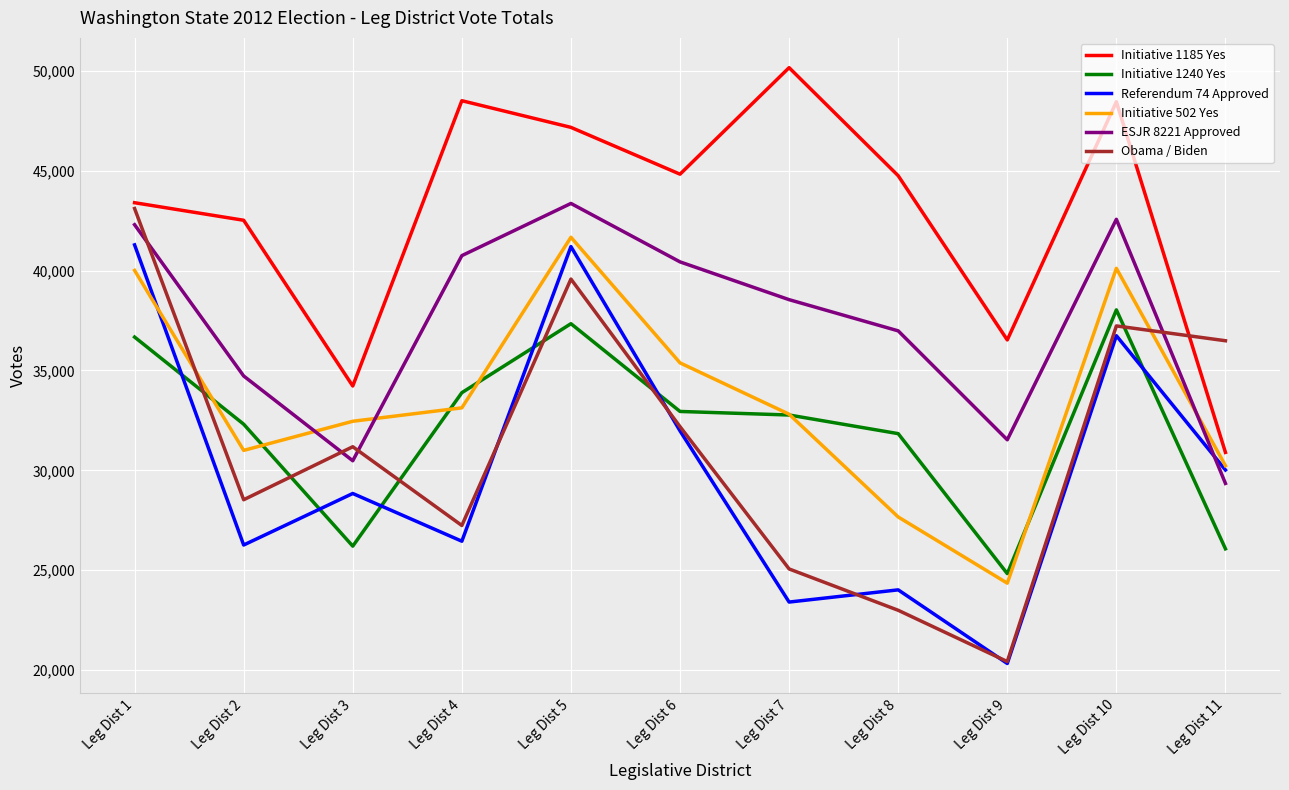

The value of Referendum 74 Approved at Leg Dist 10 is 15815. True or false?

False